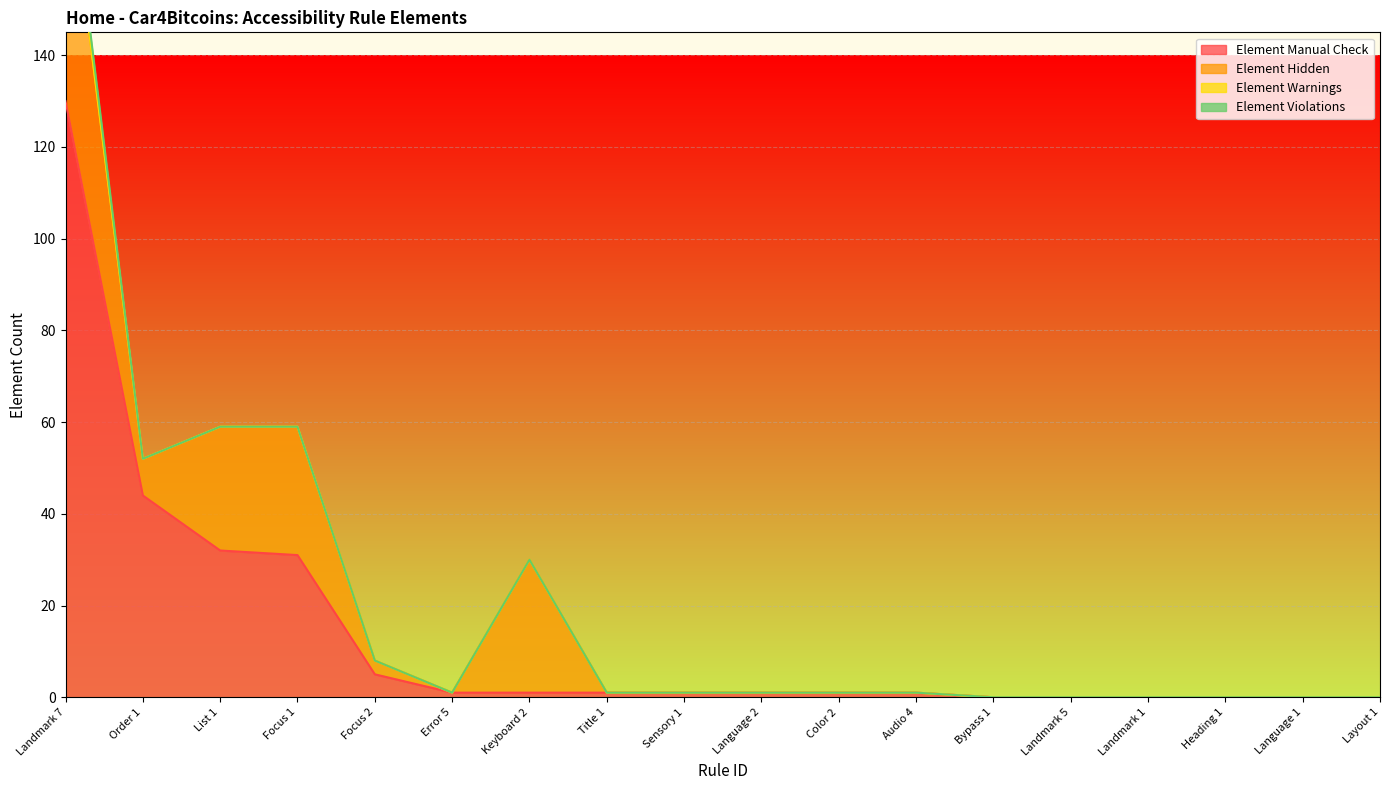

True or false: Element Hidden has more than 1 interior local peaks.

True